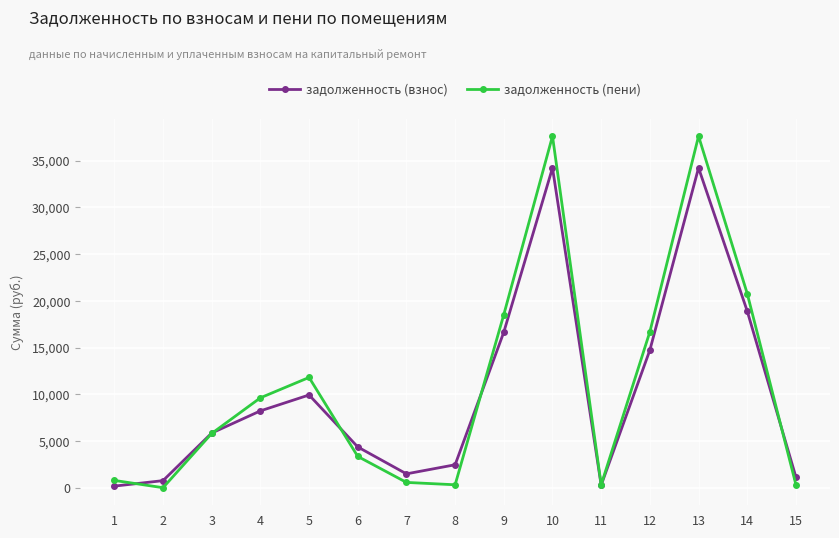

How many lines are shown in the chart?

2